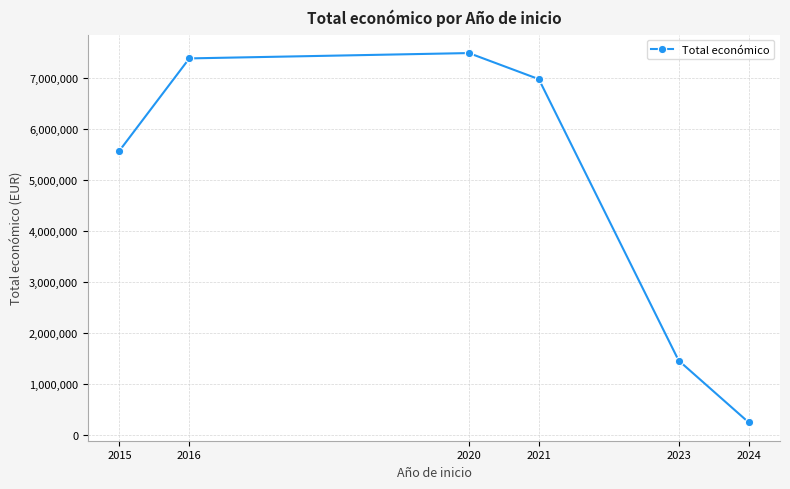

What is the value of the 3rd point from the left?

7498001